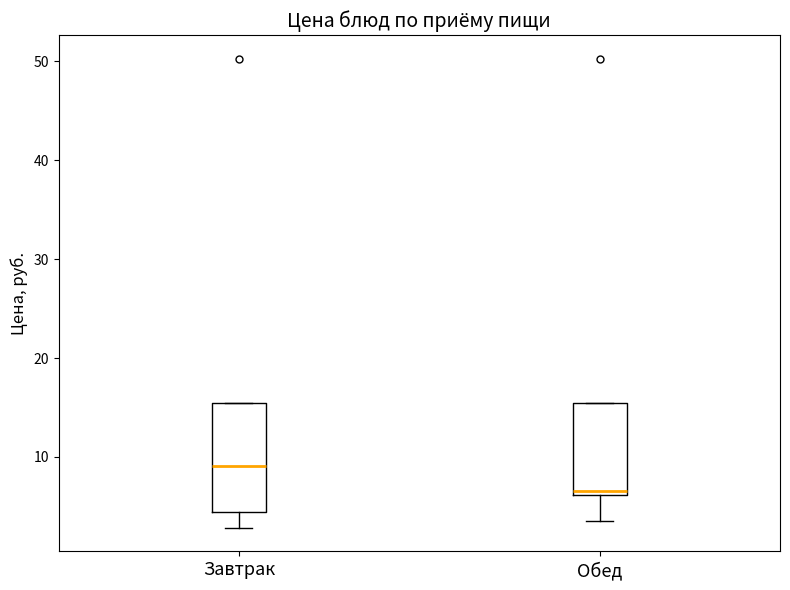

Reading left to right, transcribe this box plot: for each box, give where its median line is, the range the box spans, and where its two whiskers end, as read against the y-axis. The values are not printed on the chart, so give them approximately, as read against the axis.

Завтрак: median 9, box 4 to 15, whiskers 3 to 15
Обед: median 7, box 6 to 15, whiskers 4 to 15